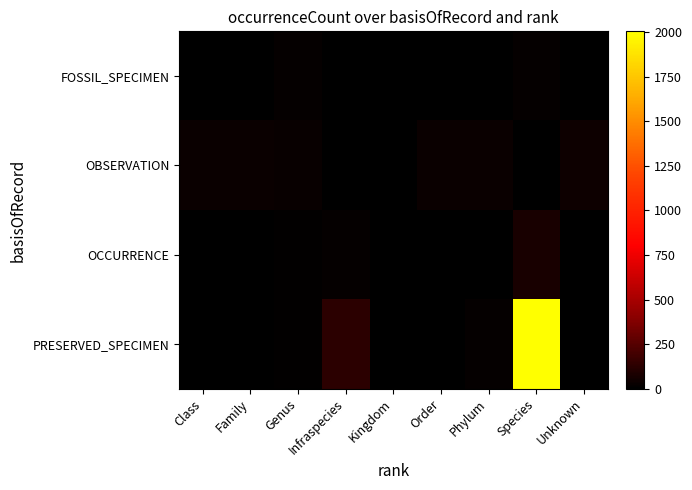

Which series has the widest spread of values?

PRESERVED_SPECIMEN